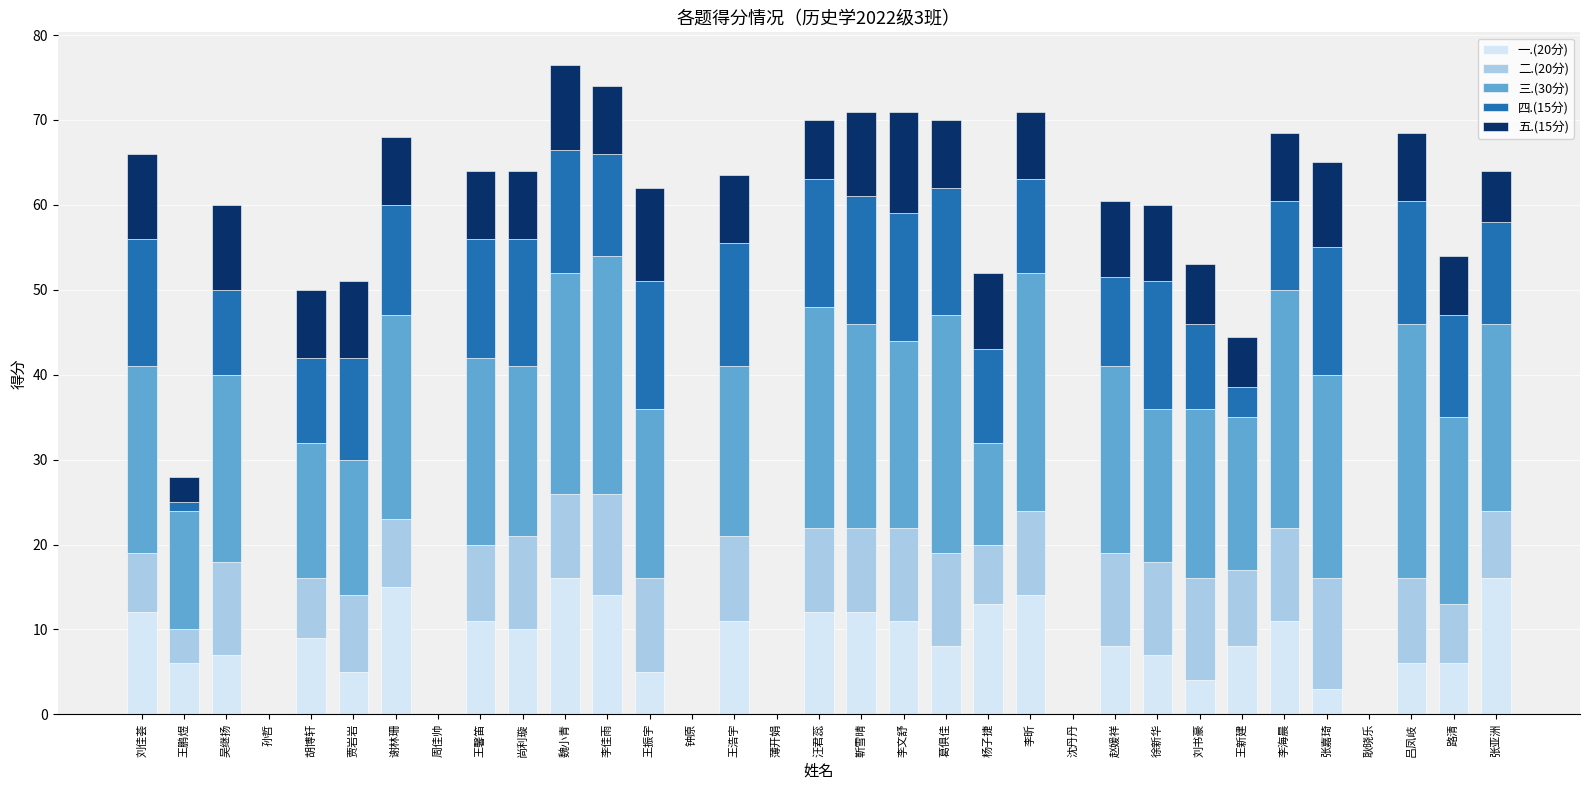

Does the chart contain stacked bars?

Yes